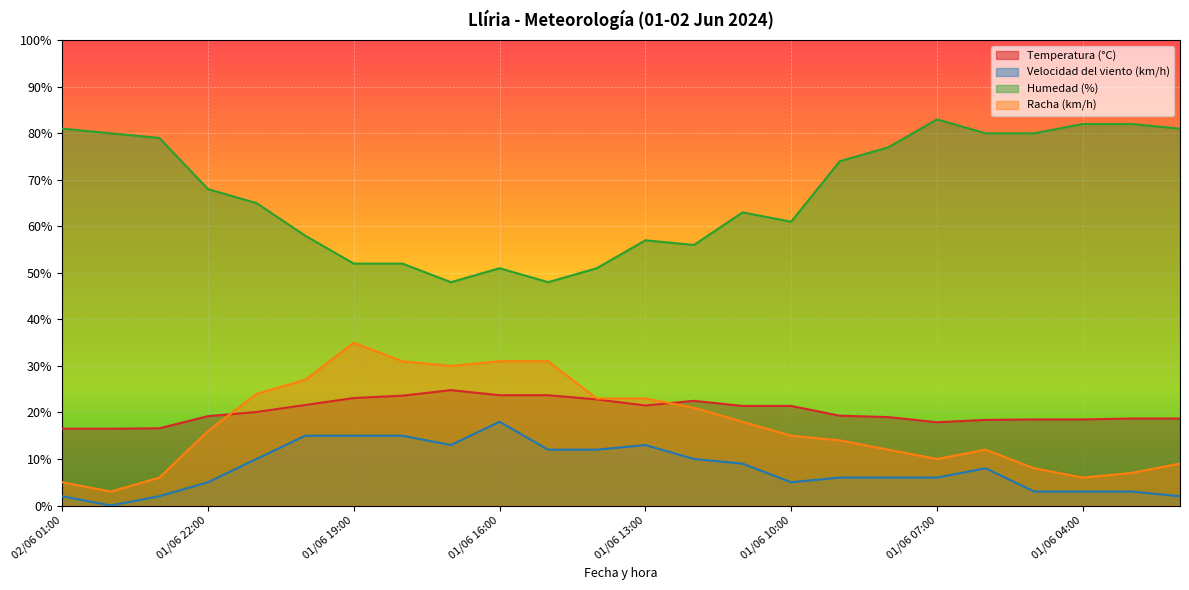

Where does the Humedad (%) series first go above 68?

02/06 01:00